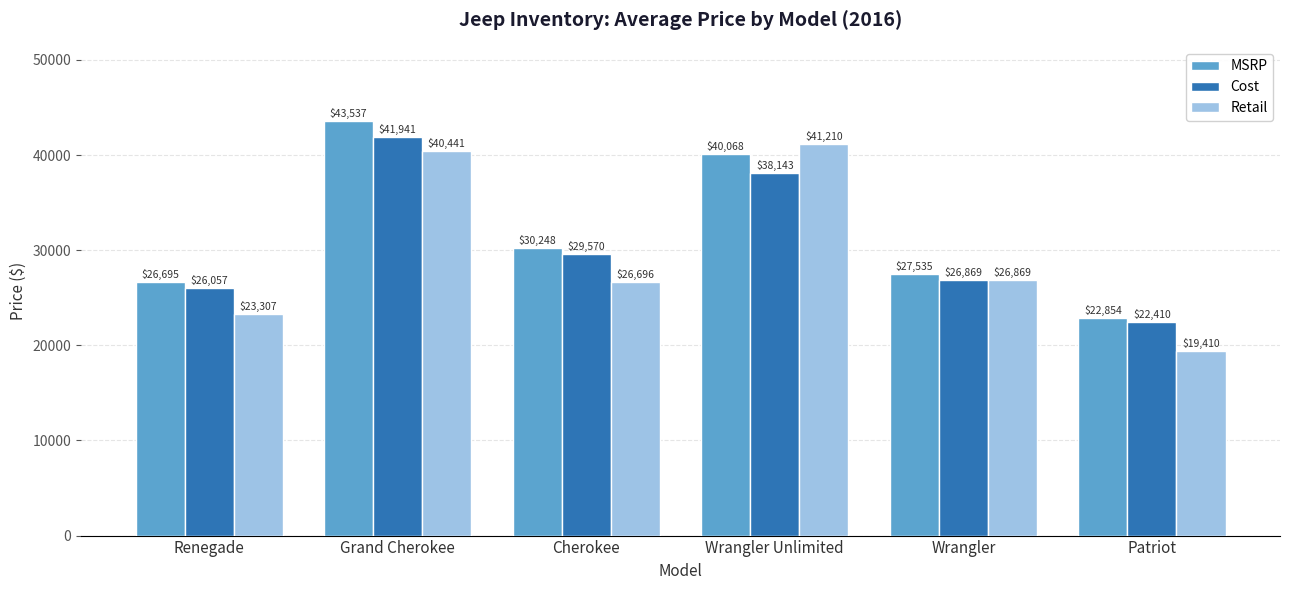

At which category does the chart reach its minimum across all series?

Patriot